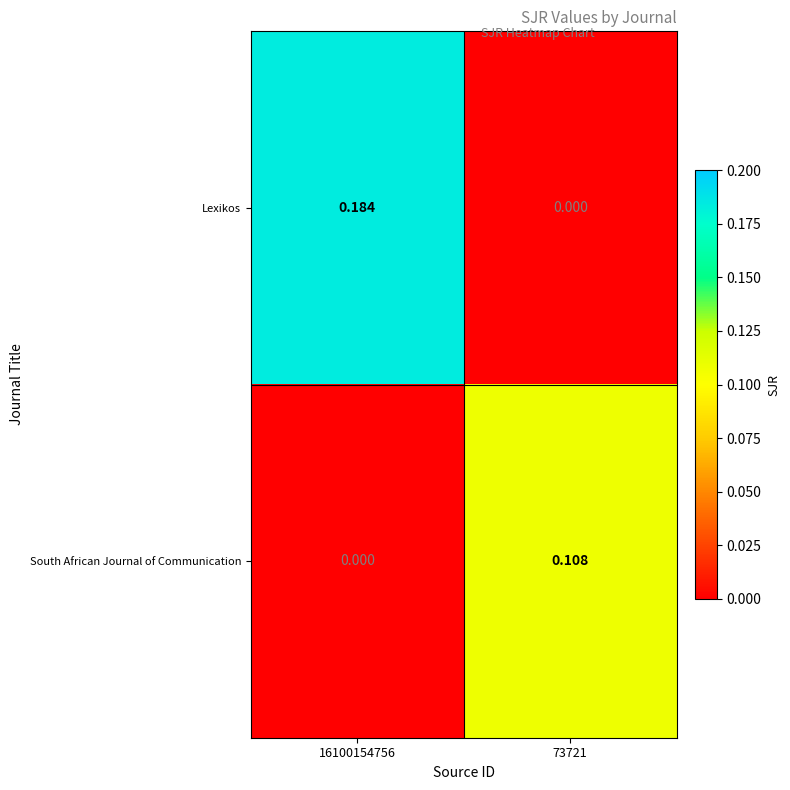

How many series are shown in this chart?

2